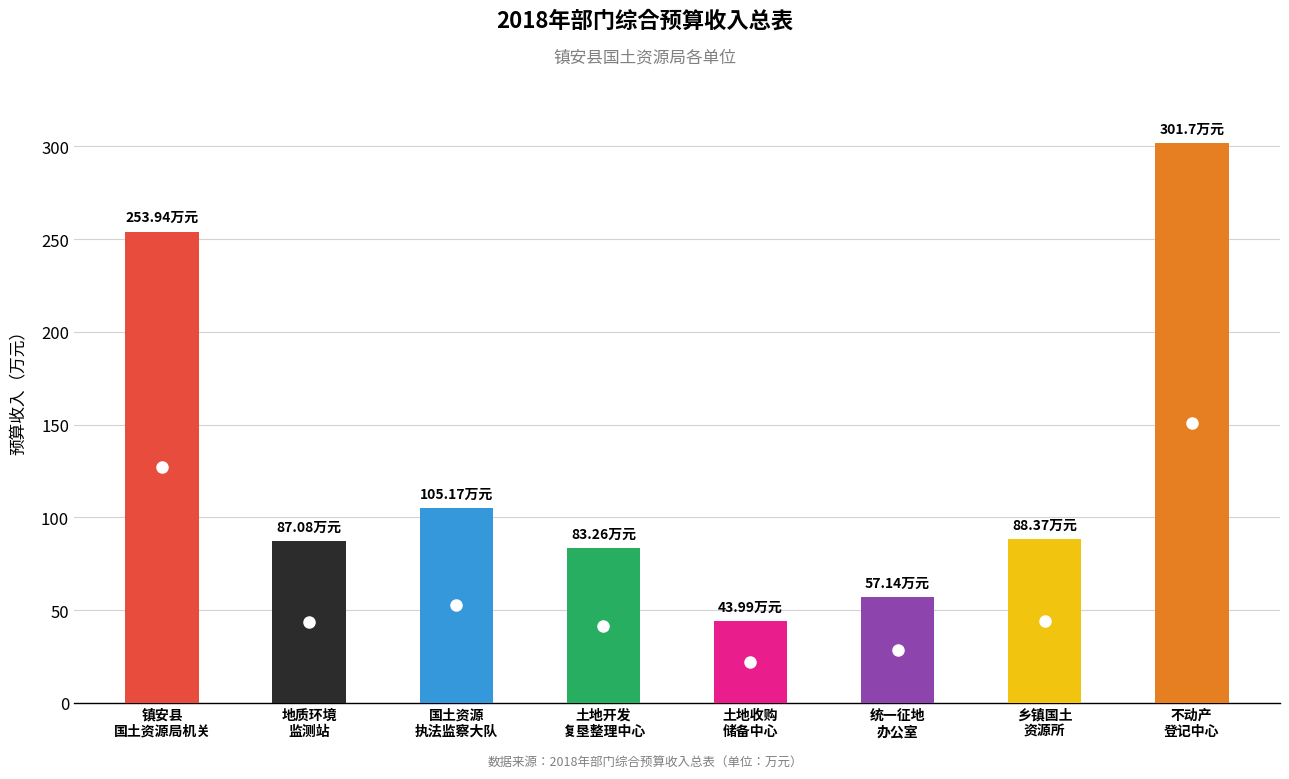

True or false: the data shows 44.0 at 土地收购储备中心.

True